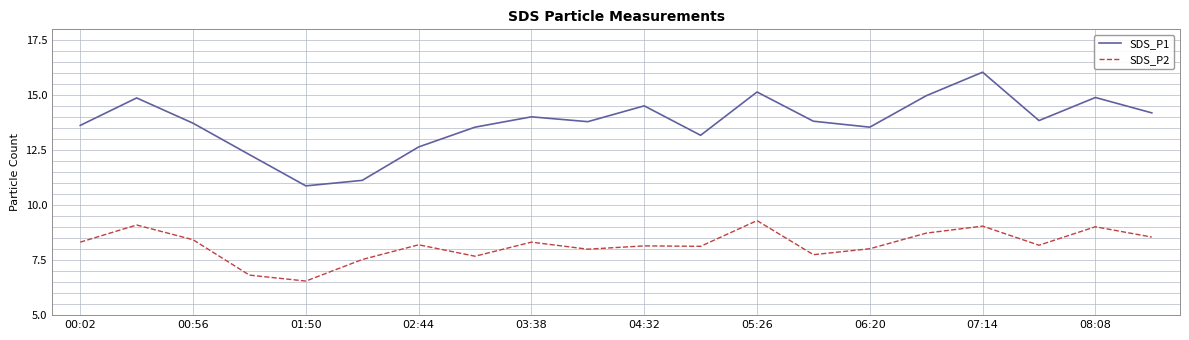

Which series has the largest range (max minus min)?

SDS_P1